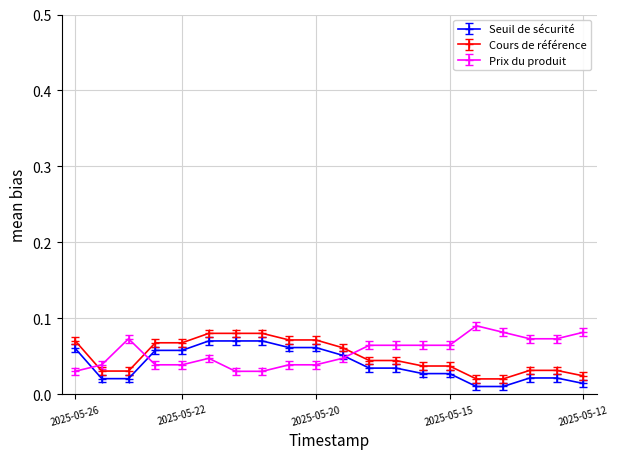

At how many categories does at least one series exceed 0?

20